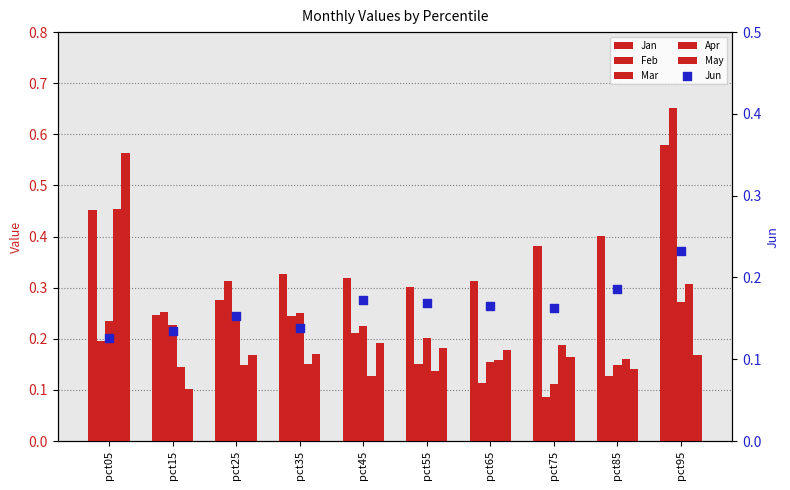

Which series contains the highest Y value?

Feb